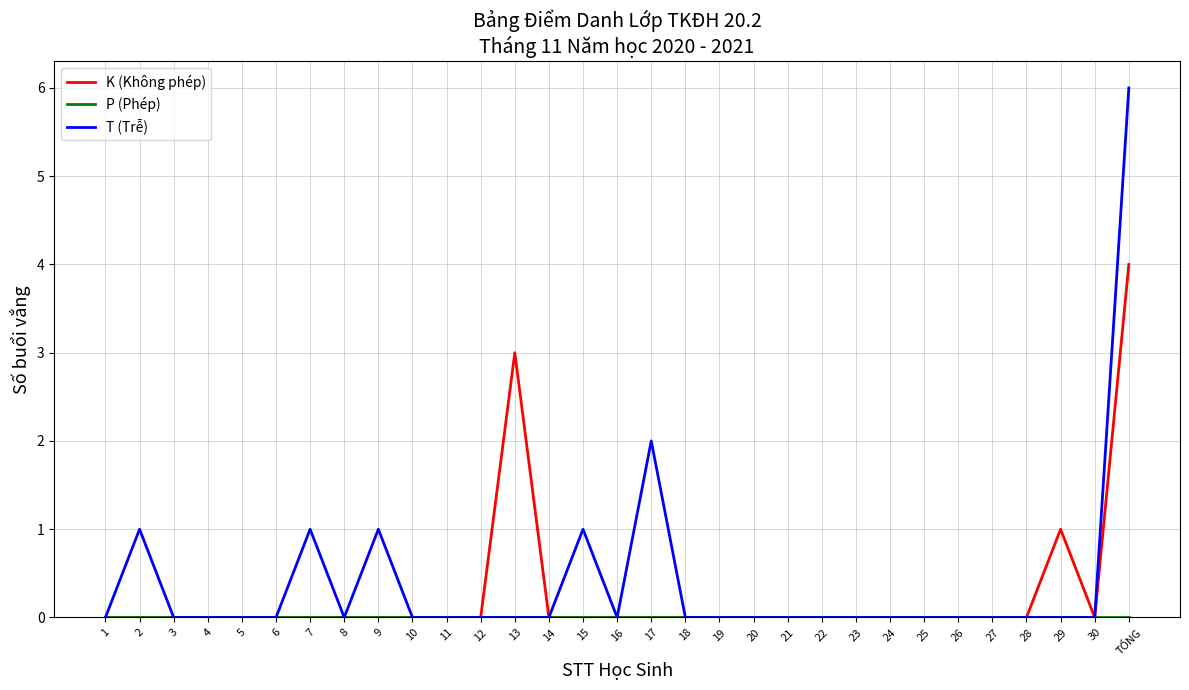

The value of T (Trễ) at 30 is 4. True or false?

False